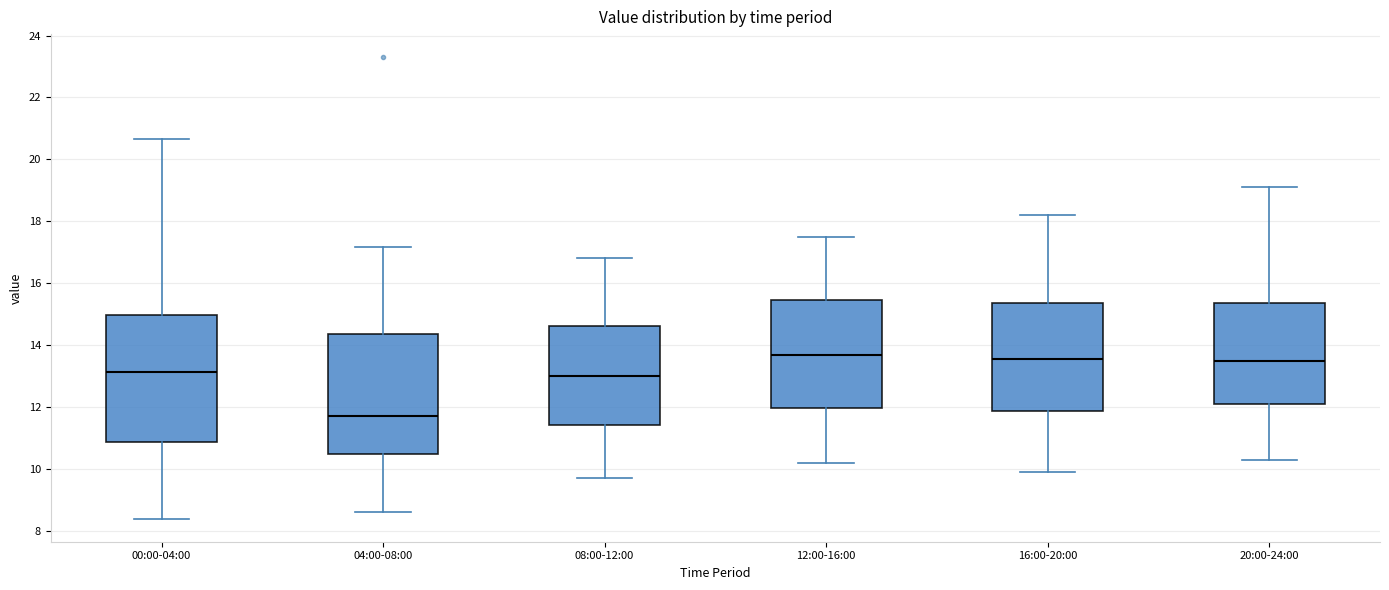

Where does the lower whisker of the box for 00:00-04:00 end on the y-axis? The values are not printed on the chart, so give them approximately, as read against the axis.

8.4